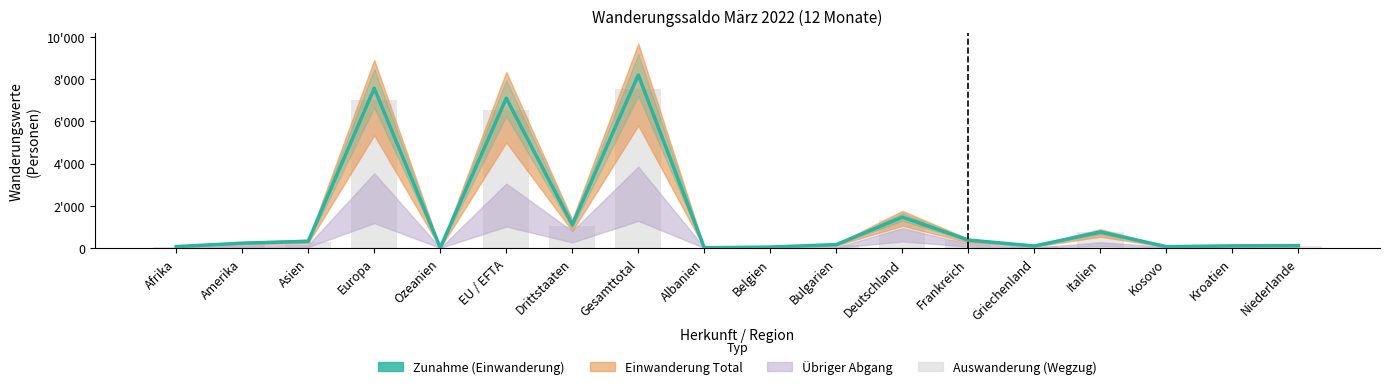

At how many categories does at least one series exceed 3073?

3